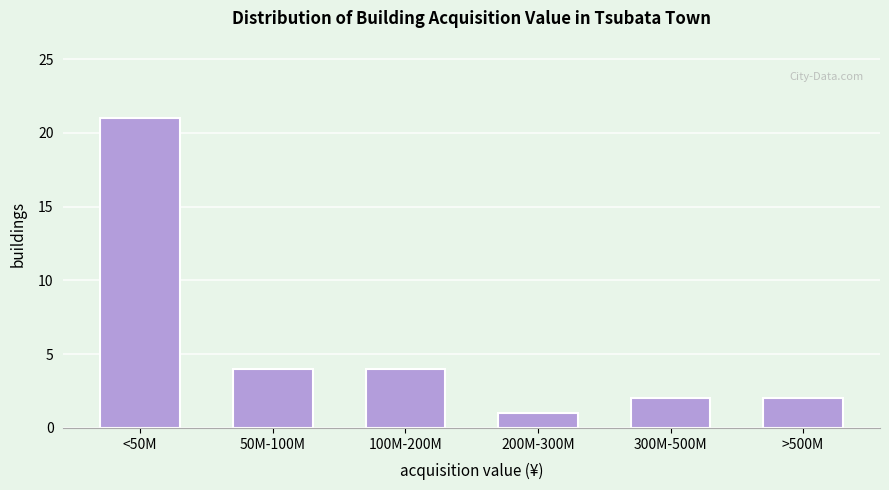

Reading left to right, transcribe all the data shown in this chart.

<50M=21	50M-100M=4	100M-200M=4	200M-300M=1	300M-500M=2	>500M=2